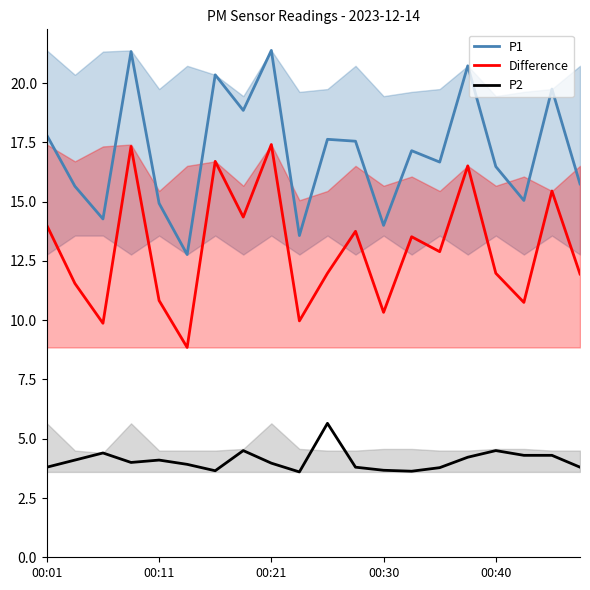

True or false: P2 and P1 intersect in this chart.

False